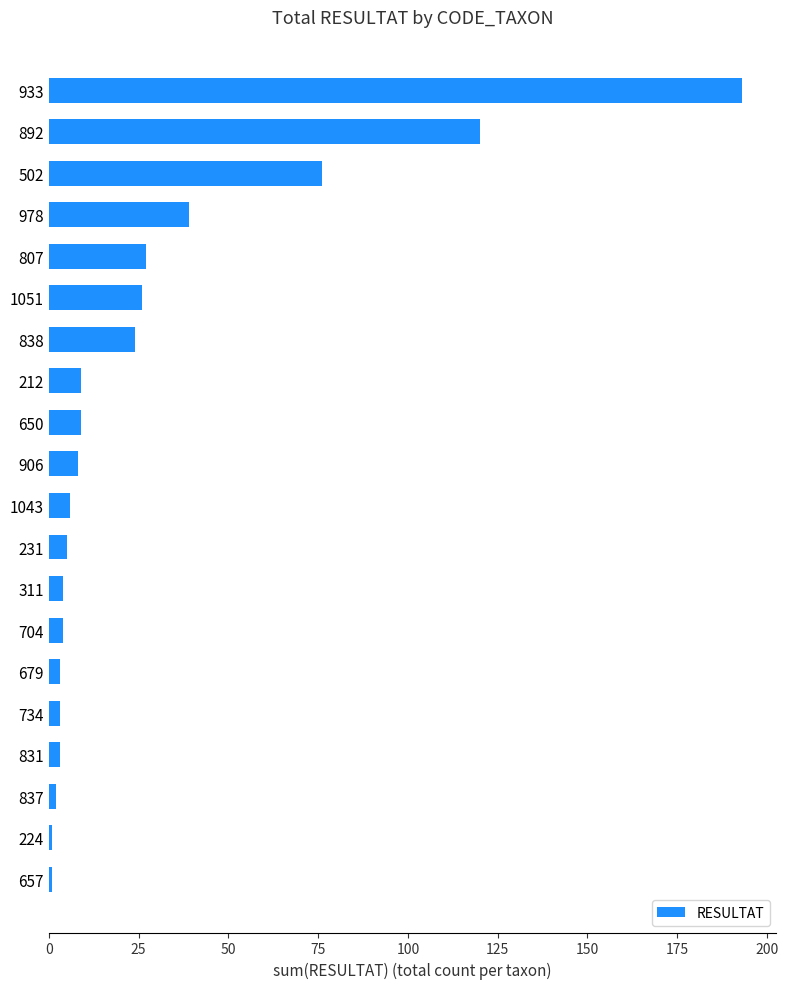

Approximately how many times larger is the value at 978 compared to 212?

4.3